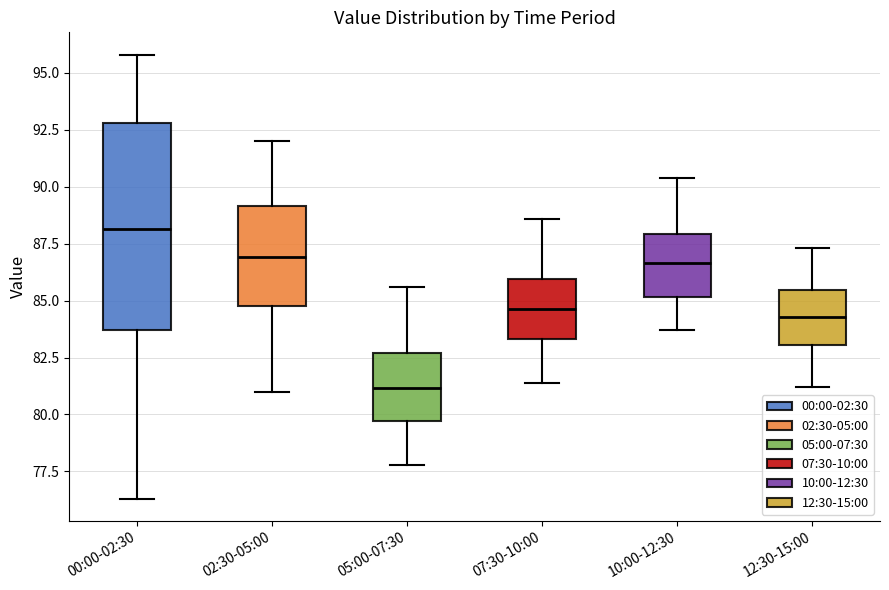

Reading left to right, transcribe this box plot: for each box, give where its median line is, the range the box spans, and where its two whiskers end, as read against the y-axis. The values are not printed on the chart, so give them approximately, as read against the axis.

00:00-02:30: median 88.0, box 83.5 to 93.0, whiskers 76.5 to 96.0
02:30-05:00: median 87.0, box 85.0 to 89.0, whiskers 81.0 to 92.0
05:00-07:30: median 81.0, box 79.5 to 82.5, whiskers 78.0 to 85.5
07:30-10:00: median 84.5, box 83.5 to 86.0, whiskers 81.5 to 88.5
10:00-12:30: median 86.5, box 85.0 to 88.0, whiskers 83.5 to 90.5
12:30-15:00: median 84.5, box 83.0 to 85.5, whiskers 81.0 to 87.5